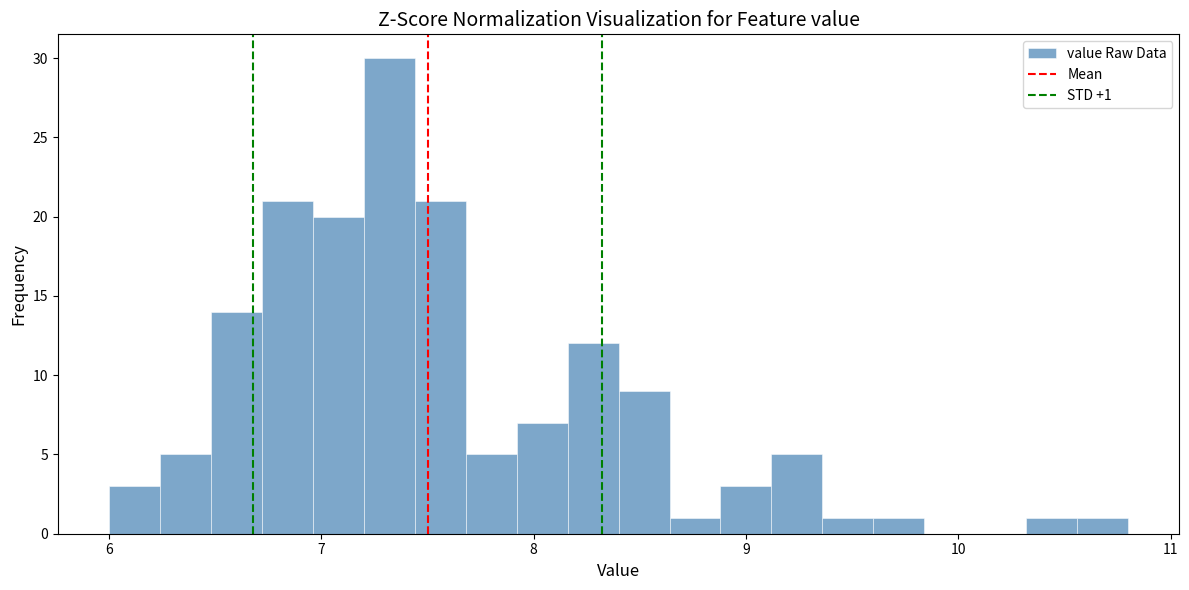

Read against the x-axis, roughly where is the centre of the tallest bar?

7.3